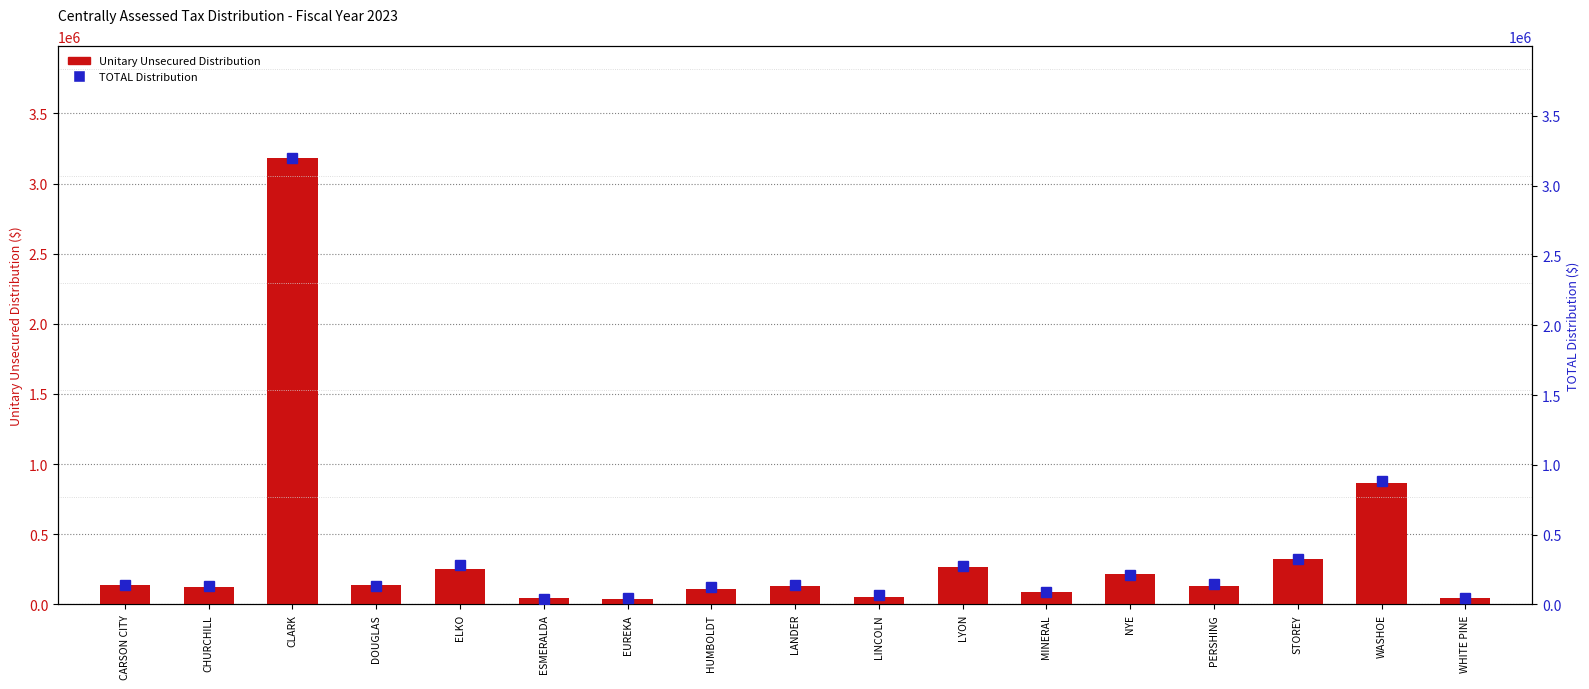

What position from the right is NYE?

5